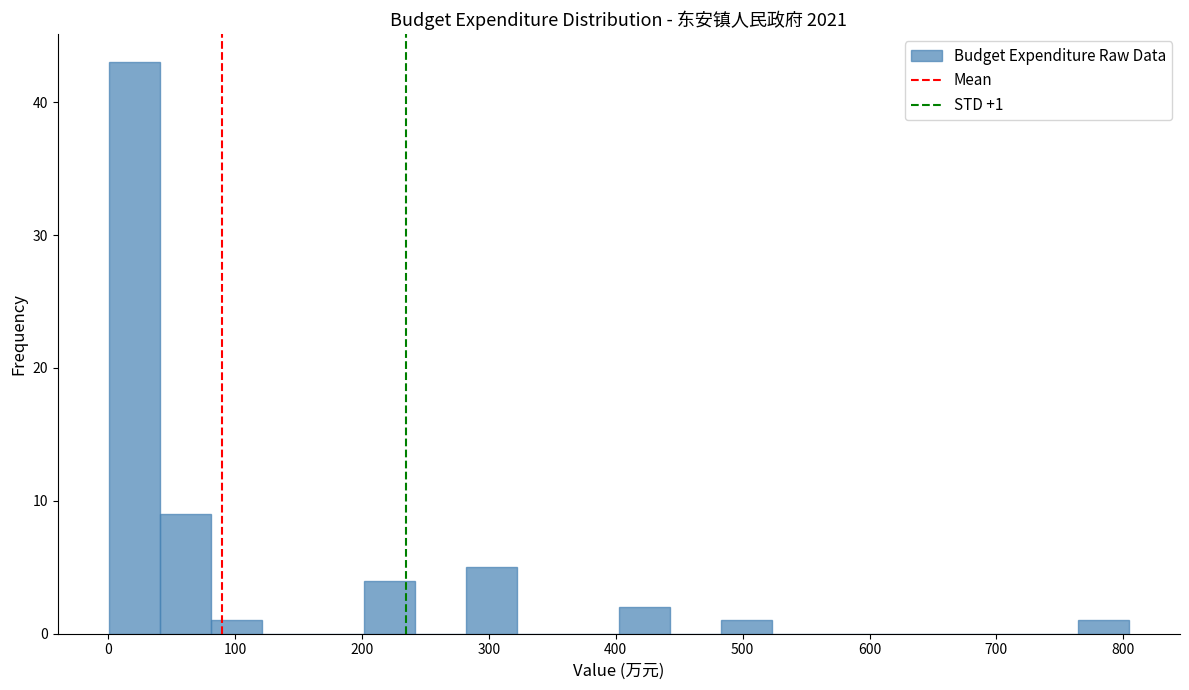

Over which range of the x-axis is the bar tallest?

0 to 40